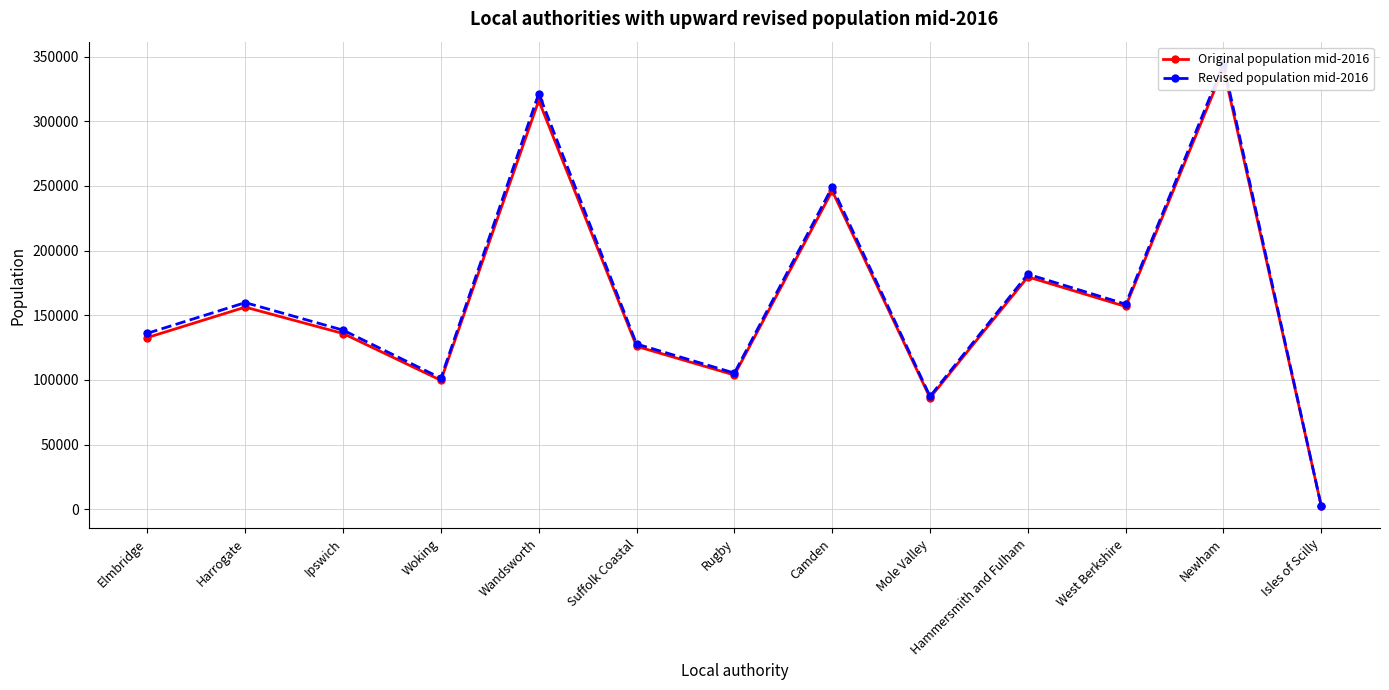

The Original population mid-2016 series shows 599784 at Newham. True or false?

False